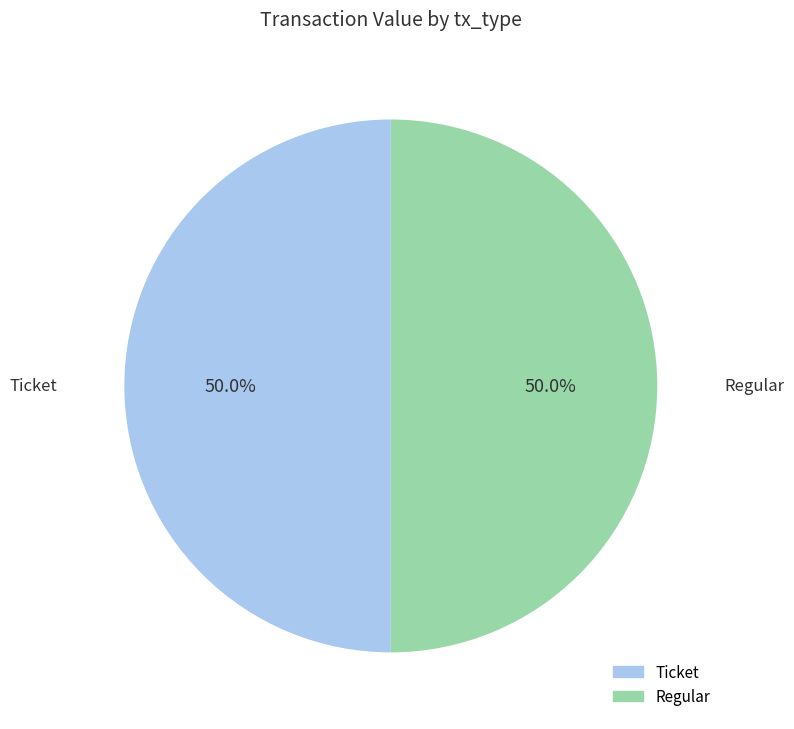

How many slices are in this pie chart?

2